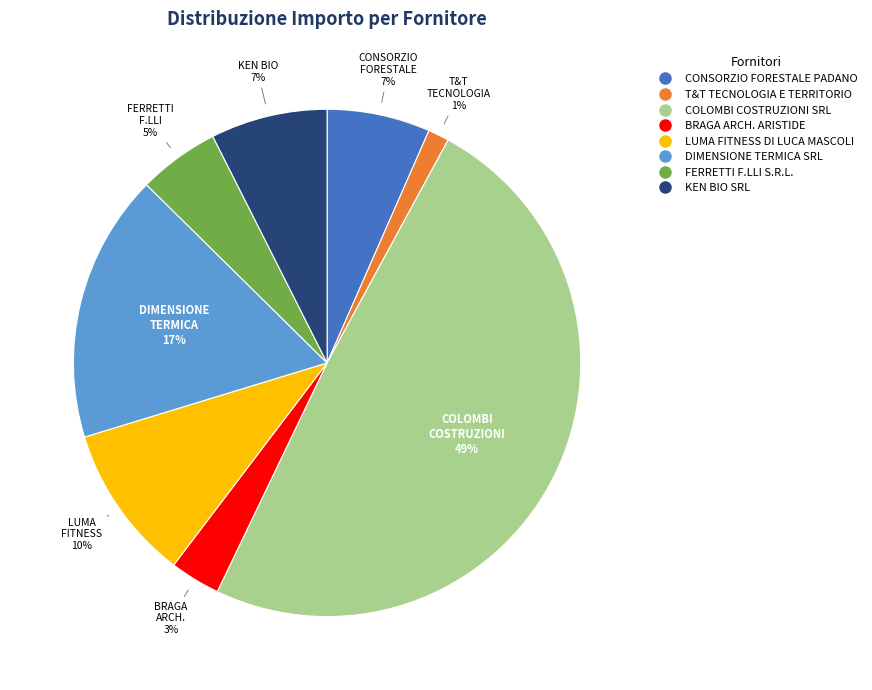

Which has a higher value, T&T TECNOLOGIA E TERRITORIO or LUMA FITNESS DI LUCA MASCOLI?

LUMA FITNESS DI LUCA MASCOLI